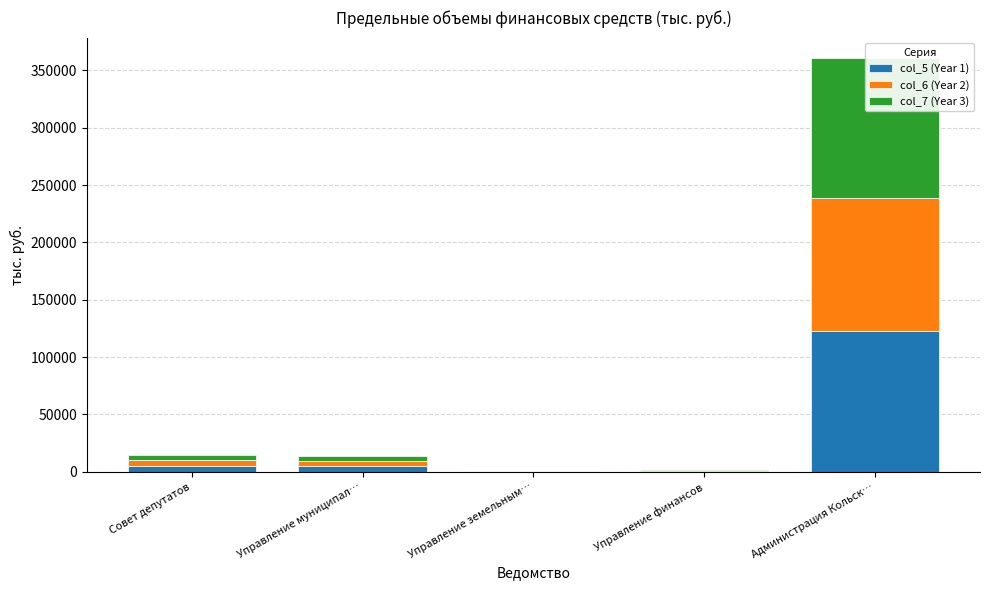

The col_6 (Year 2) series shows 54114.8 at Администрация Кольск…. True or false?

False